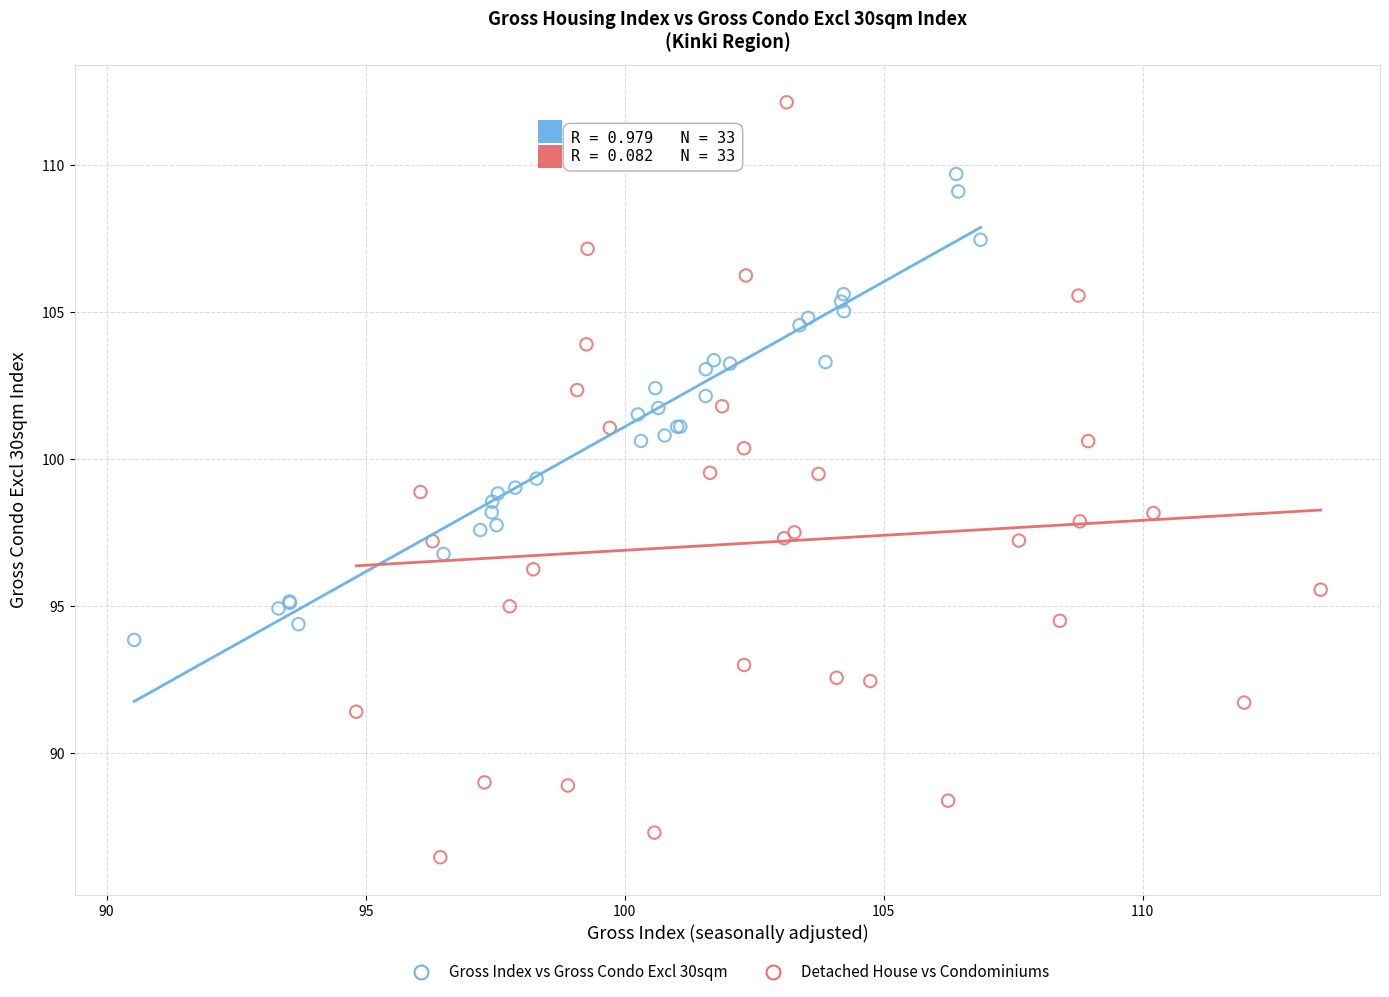

Which series has the largest Y range (max minus min)?

Detached House vs Condominiums